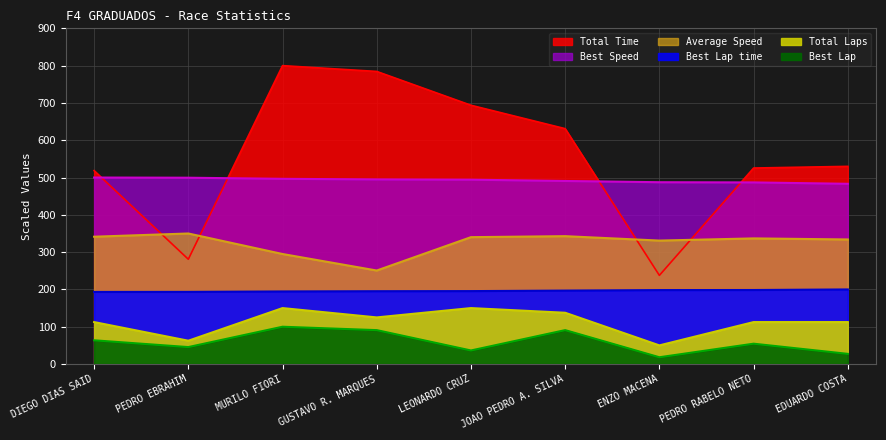

The value of Total Time at GUSTAVO R. MARQUES is 784.4. True or false?

True